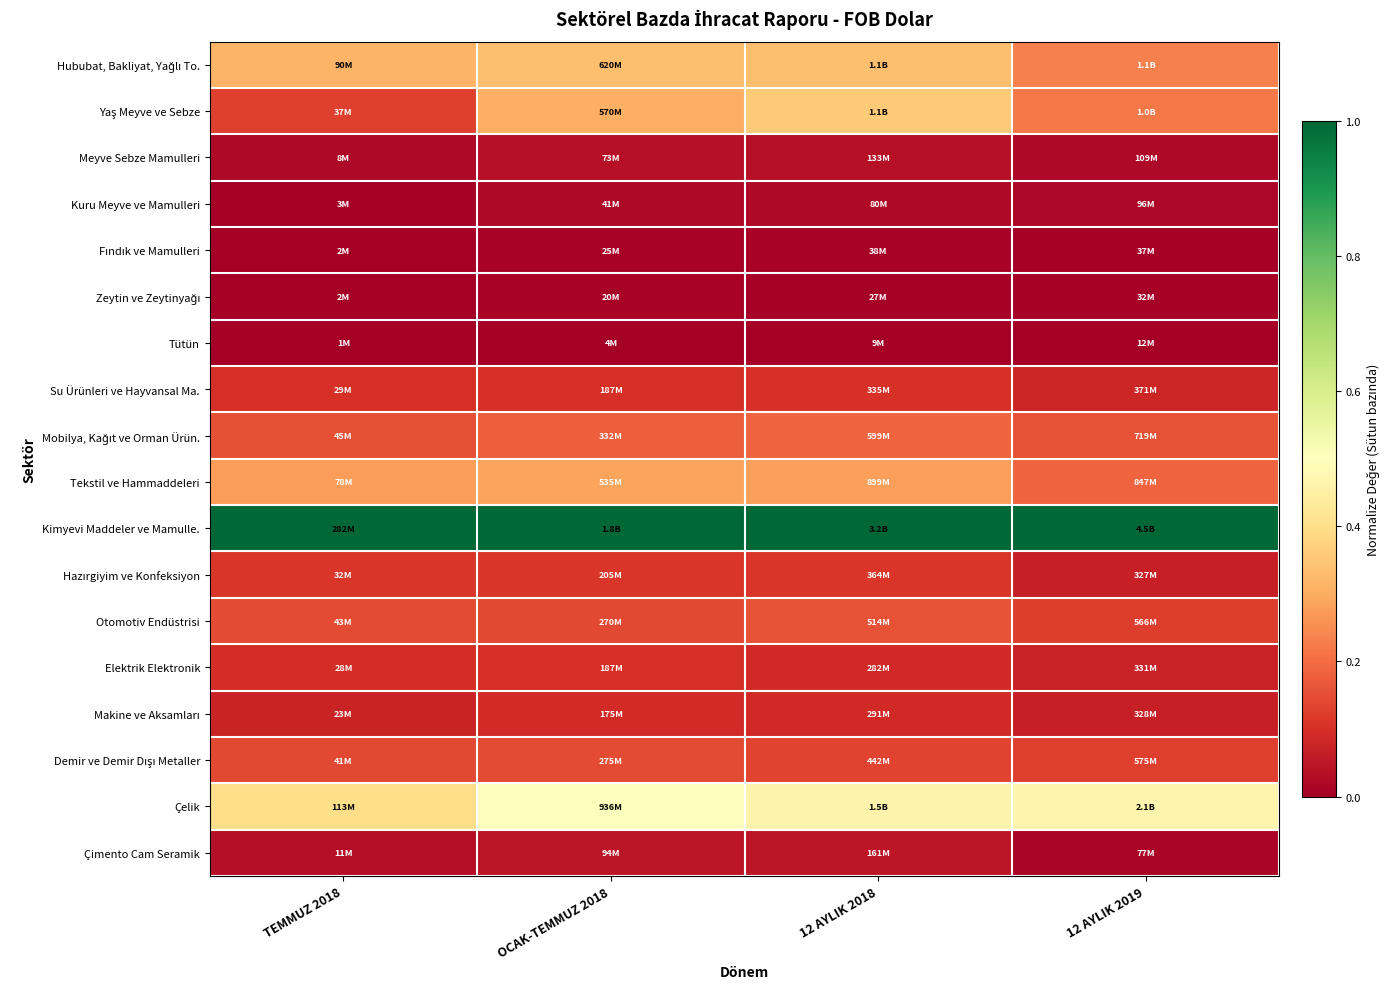

Which series has the largest range (max minus min)?

Yaş Meyve ve Sebze